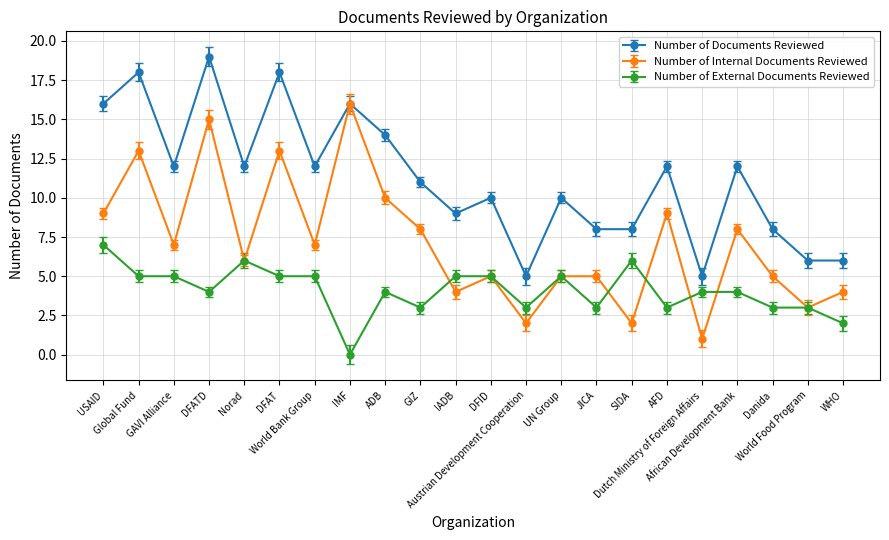

What are all the series names shown in the legend?

Number of Documents Reviewed, Number of Internal Documents Reviewed, Number of External Documents Reviewed